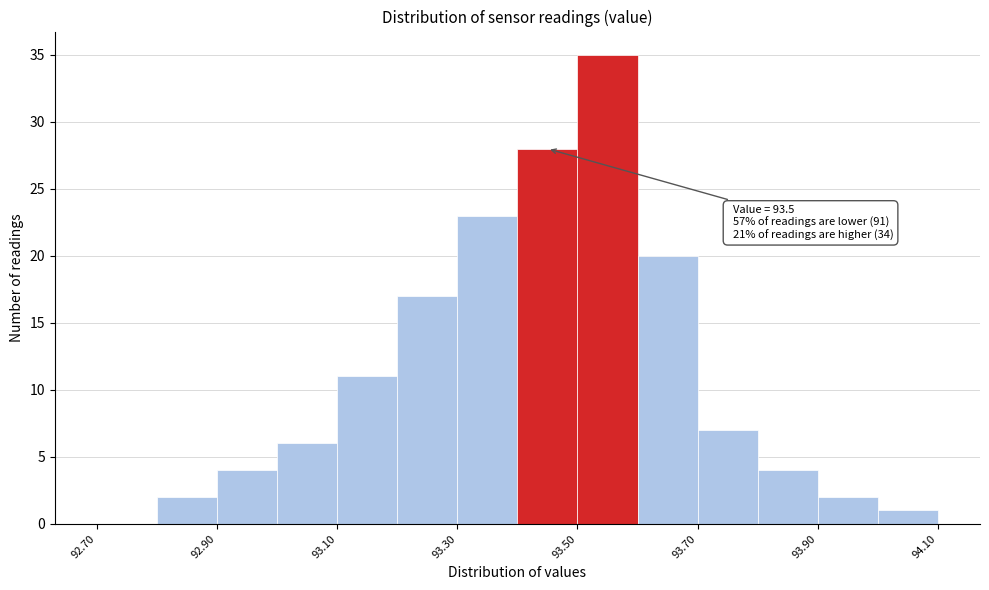

Which range on the x-axis has the tallest bar?

93.5 to 93.6